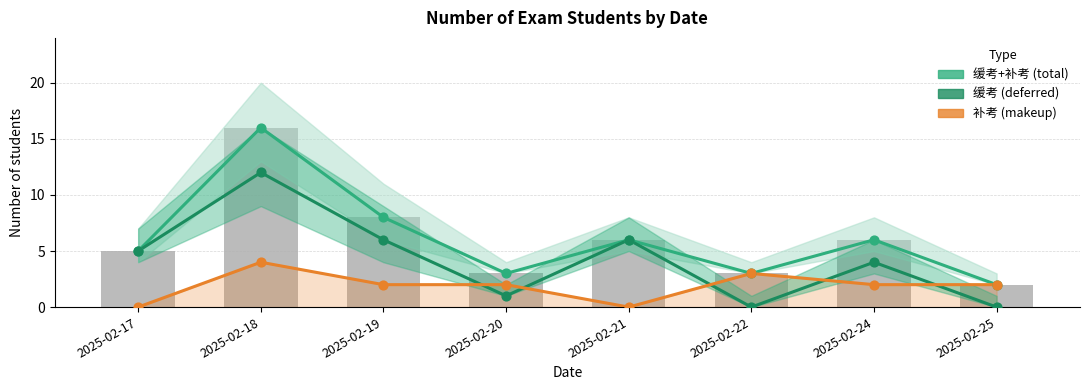

What are all the series names shown in the legend?

缓考+补考 (total), 缓考 (deferred), 补考 (makeup)